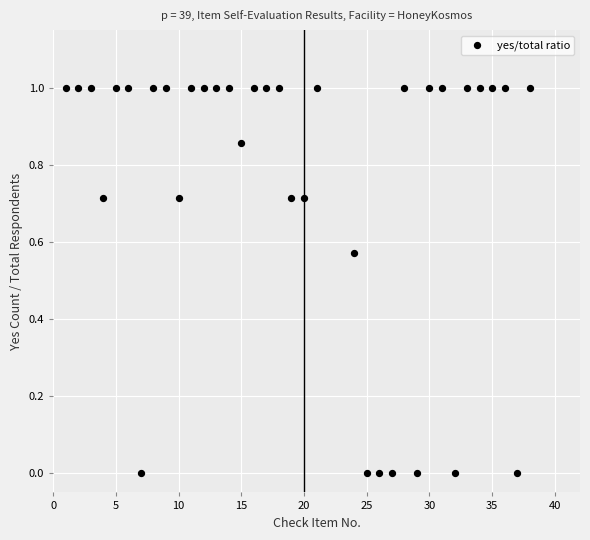

What is the range of Y values (max minus min)?

1.0